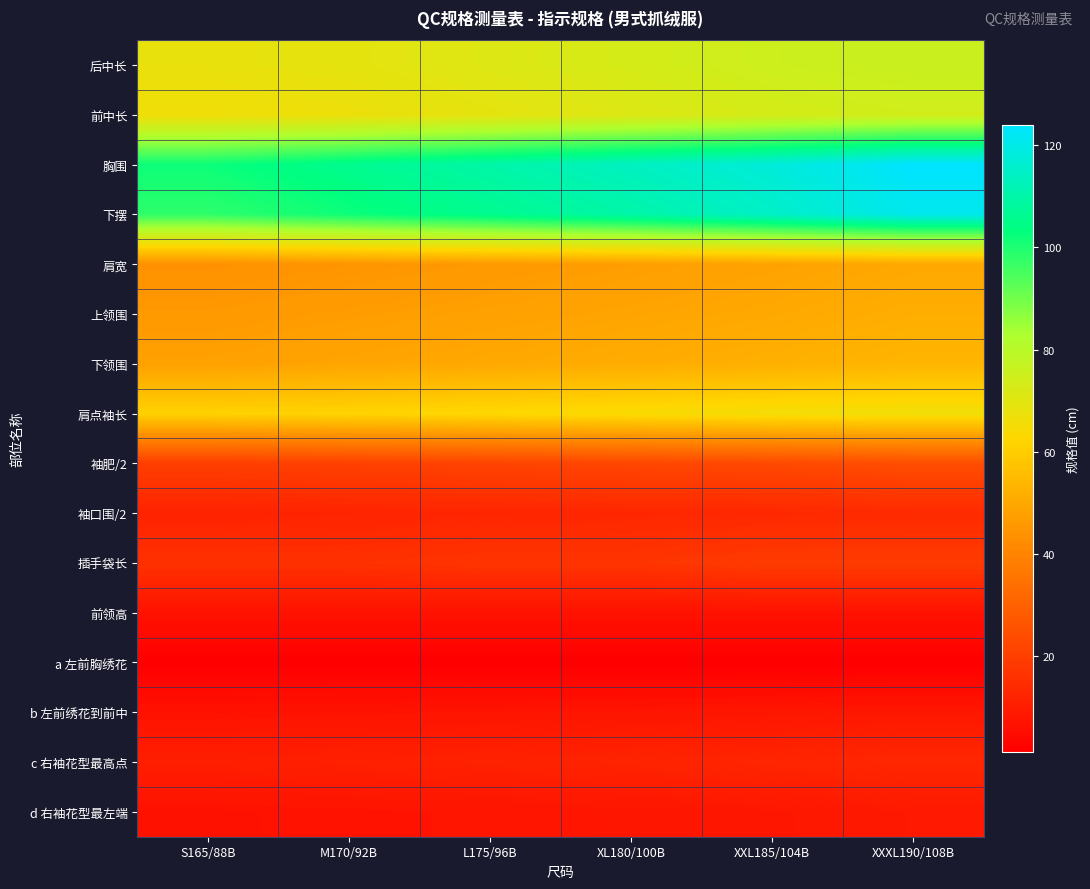

Reading right to left, list all the values displayed in this chart.

后中长: XXXL190/108B=76.0	XXL185/104B=75.0	XL180/100B=73.0	L175/96B=71.0	M170/92B=69.0	S165/88B=68.0
前中长: XXXL190/108B=74.0	XXL185/104B=73.0	XL180/100B=71.0	L175/96B=69.0	M170/92B=67.0	S165/88B=66.0
胸围: XXXL190/108B=124.0	XXL185/104B=118.0	XL180/100B=114.0	L175/96B=110.0	M170/92B=106.0	S165/88B=102.0
下摆: XXXL190/108B=121.0	XXL185/104B=115.0	XL180/100B=110.0	L175/96B=106.0	M170/92B=102.0	S165/88B=98.0
肩宽: XXXL190/108B=49.8	XXL185/104B=48.4	XL180/100B=47.2	L175/96B=46.0	M170/92B=44.8	S165/88B=43.6
上领围: XXXL190/108B=51.5	XXL185/104B=50.0	XL180/100B=49.0	L175/96B=48.0	M170/92B=47.0	S165/88B=46.0
下领围: XXXL190/108B=53.5	XXL185/104B=52.0	XL180/100B=51.0	L175/96B=50.0	M170/92B=49.0	S165/88B=48.0
肩点袖长: XXXL190/108B=66.0	XXL185/104B=65.4	XL180/100B=64.2	L175/96B=63.0	M170/92B=61.8	S165/88B=61.2
袖肥/2: XXXL190/108B=24.4	XXL185/104B=23.1	XL180/100B=22.3	L175/96B=21.5	M170/92B=20.7	S165/88B=19.9
袖口围/2: XXXL190/108B=13.9	XXL185/104B=13.3	XL180/100B=12.9	L175/96B=12.5	M170/92B=12.1	S165/88B=11.7
插手袋长: XXXL190/108B=19.0	XXL185/104B=19.0	XL180/100B=17.0	L175/96B=17.0	M170/92B=16.0	S165/88B=16.0
前领高: XXXL190/108B=7.0	XXL185/104B=7.0	XL180/100B=7.0	L175/96B=7.0	M170/92B=7.0	S165/88B=7.0
a 左前胸绣花: XXXL190/108B=1.2	XXL185/104B=1.2	XL180/100B=1.2	L175/96B=1.2	M170/92B=1.2	S165/88B=1.2
b 左前绣花到前中: XXXL190/108B=8.4	XXL185/104B=8.1	XL180/100B=7.8	L175/96B=7.5	M170/92B=7.2	S165/88B=6.9
c 右袖花型最高点: XXXL190/108B=13.0	XXL185/104B=12.5	XL180/100B=12.0	L175/96B=11.5	M170/92B=11.0	S165/88B=10.5
d 右袖花型最左端: XXXL190/108B=8.9	XXL185/104B=8.3	XL180/100B=8.0	L175/96B=7.6	M170/92B=7.2	S165/88B=6.8